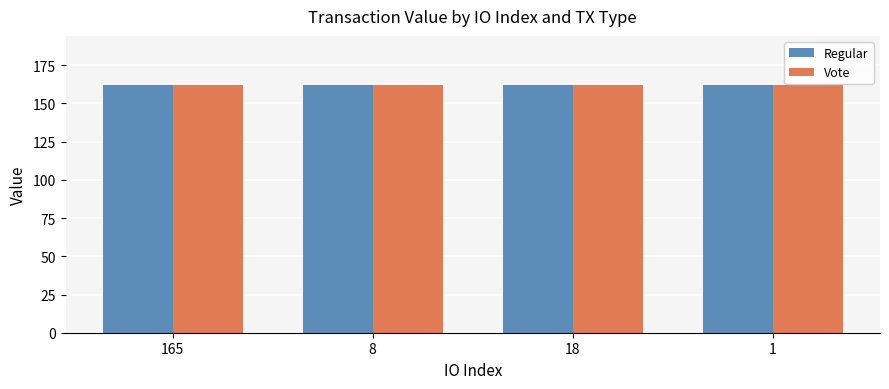

What is the maximum value shown in the chart?

161.8